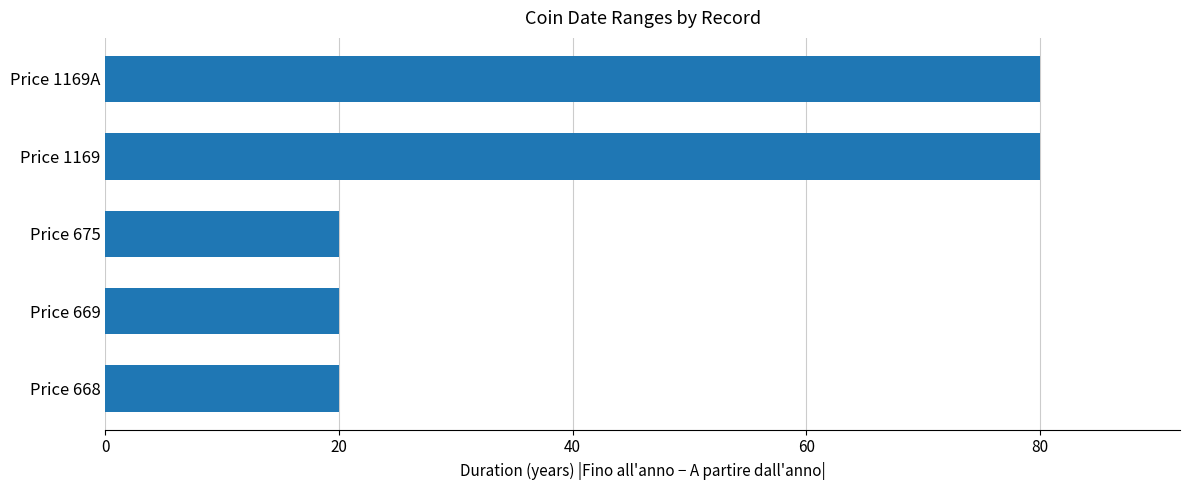

What is the difference between the values at Price 668 and Price 1169?

60